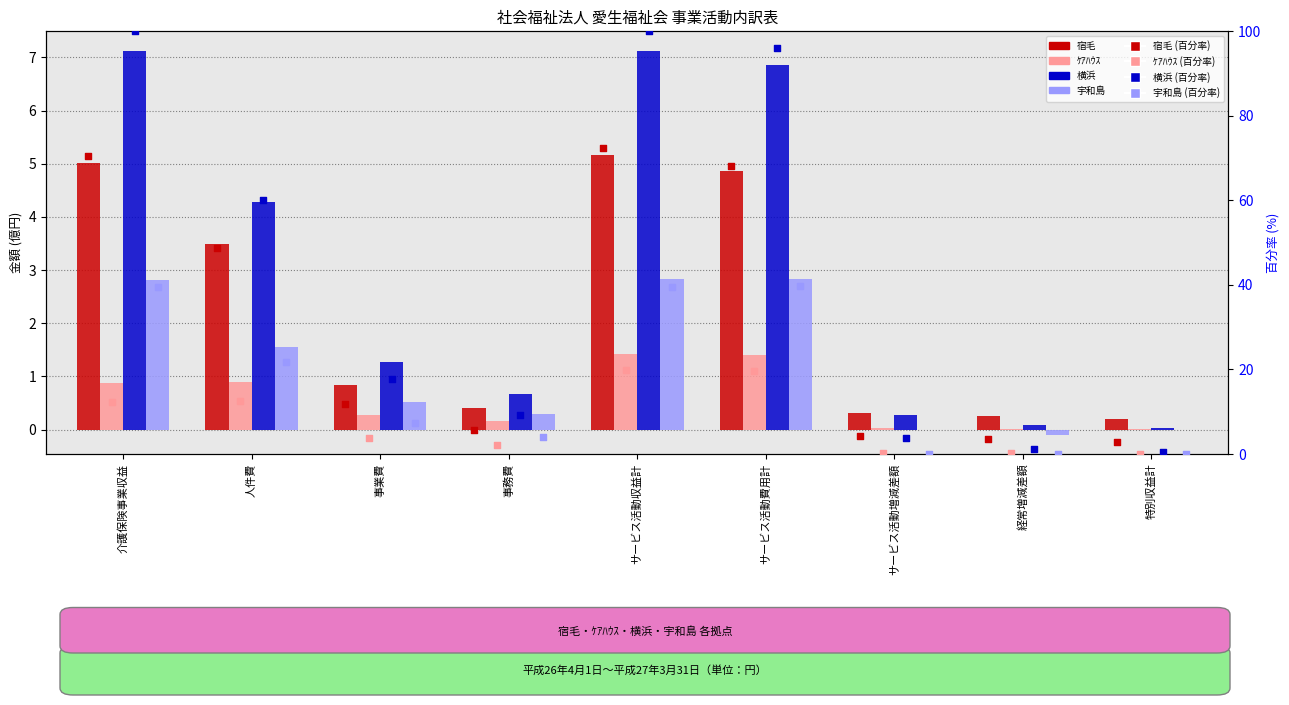

What are all the series names shown in the legend?

宿毛, ｹｱﾊｳｽ, 横浜, 宇和島